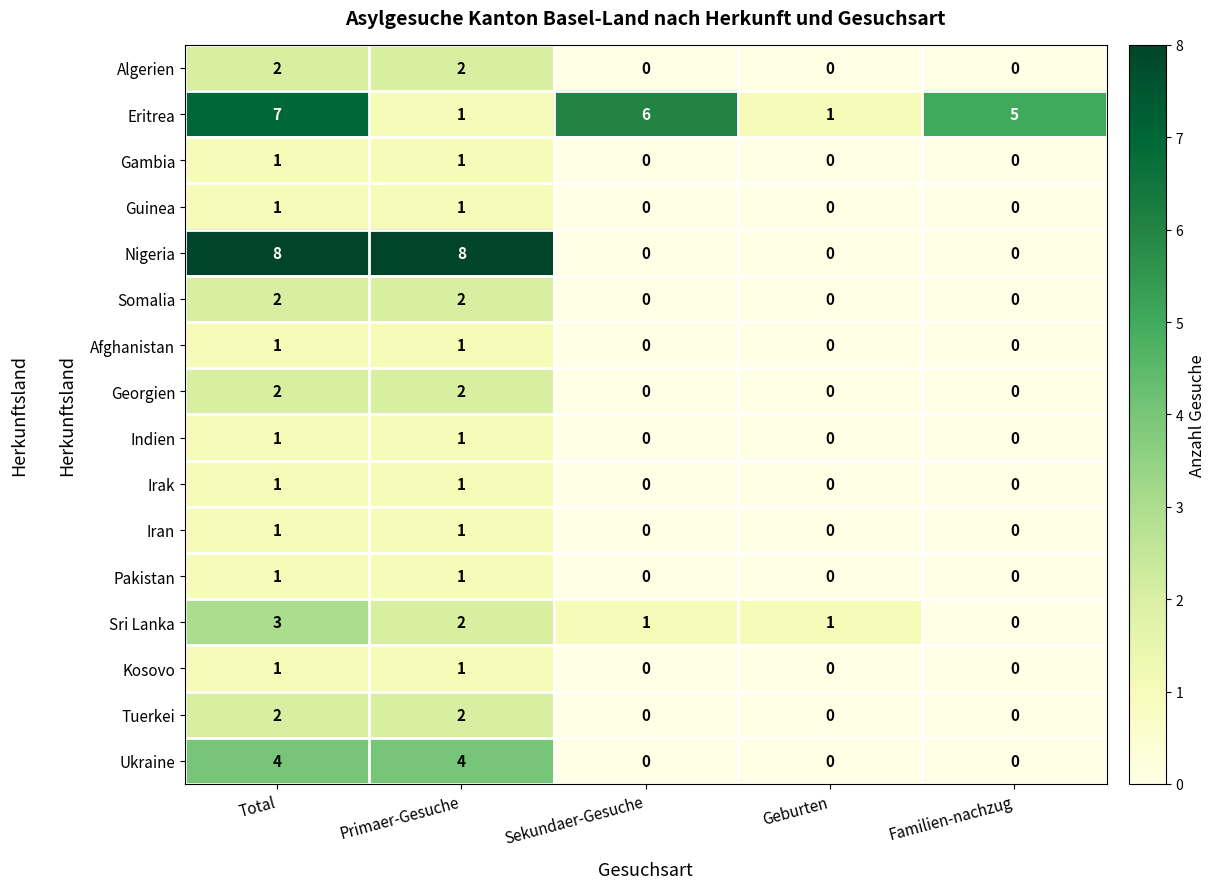

What is the sum of all Nigeria values?

16